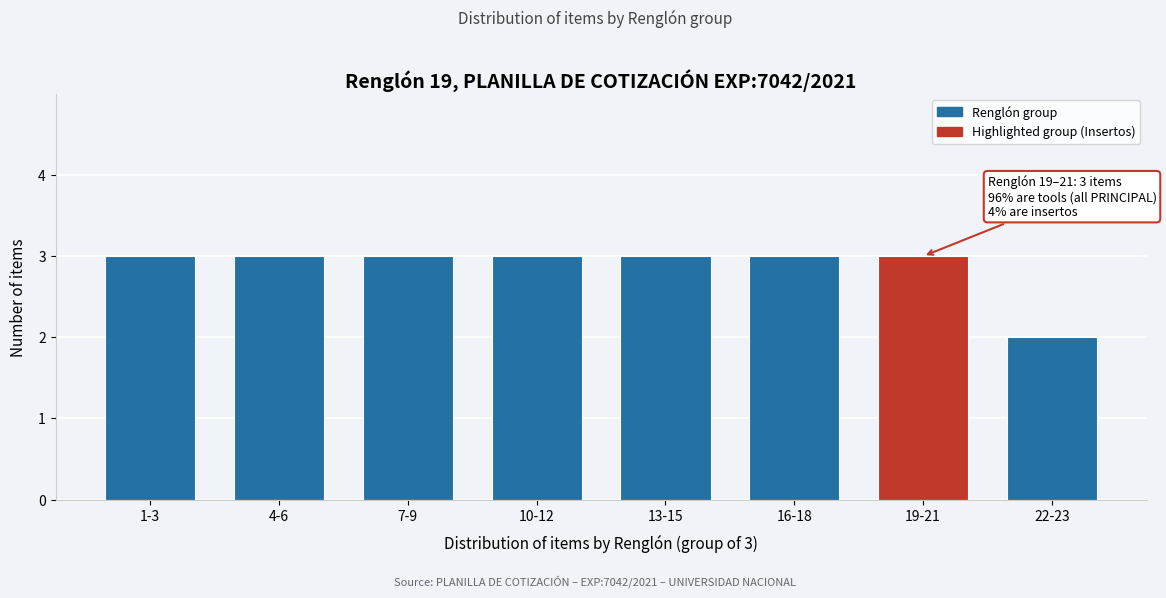

Reading left to right, what are all the values shown in this chart?

3	3	3	3	3	3	3	2